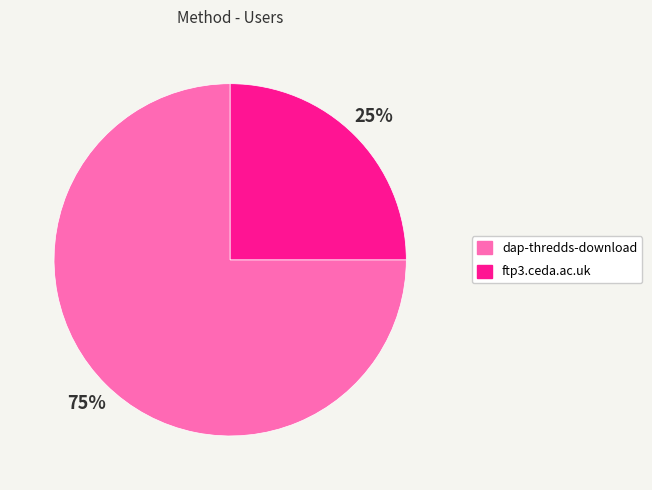

Do ftp3.ceda.ac.uk and dap-thredds-download together represent more than half of the pie?

Yes